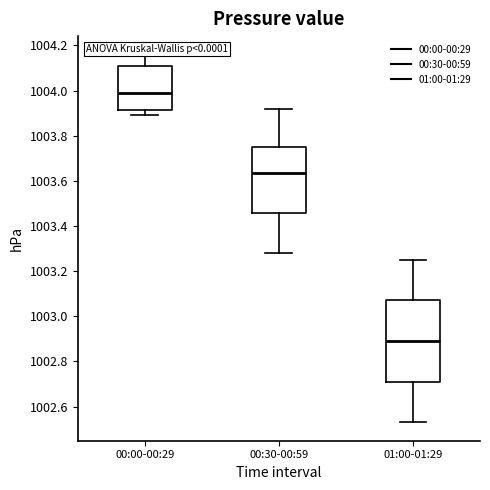

Which box is the tallest, from its lower edge to its upper edge?

01:00-01:29